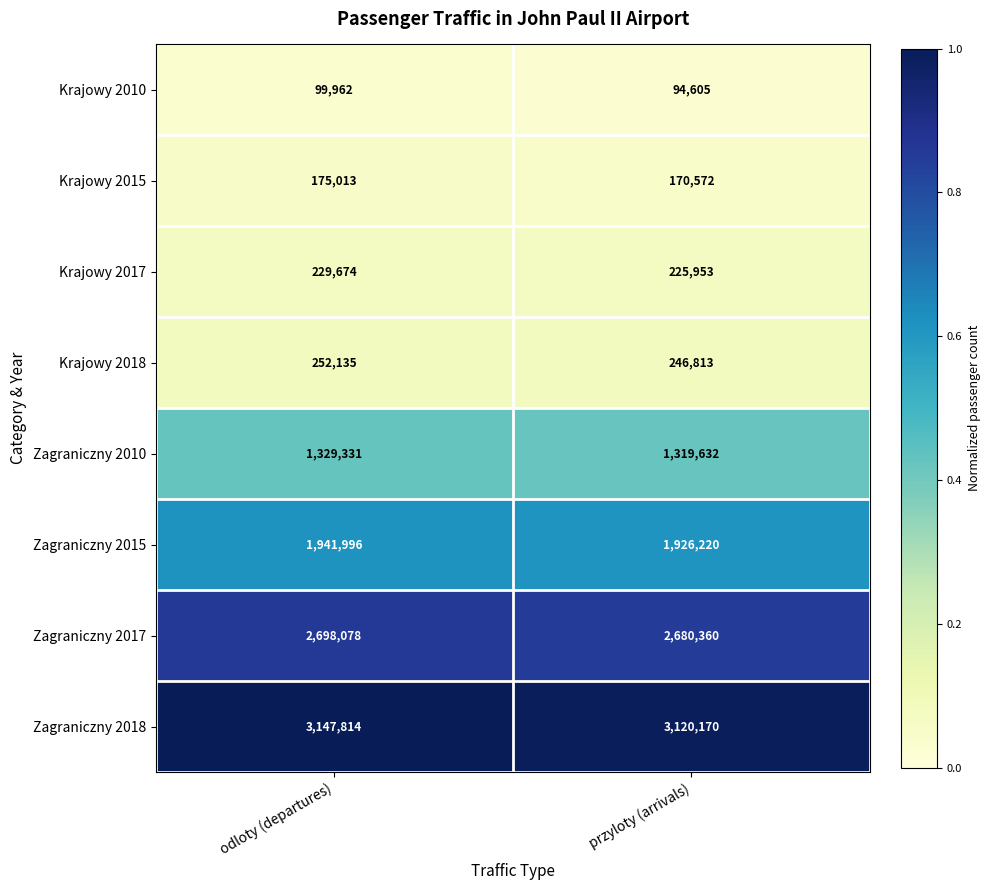

Reading left to right, list all the values displayed in this chart.

Krajowy 2010: 99962	94605
Krajowy 2015: 175013	170572
Krajowy 2017: 229674	225953
Krajowy 2018: 252135	246813
Zagraniczny 2010: 1329331	1319632
Zagraniczny 2015: 1941996	1926220
Zagraniczny 2017: 2698078	2680360
Zagraniczny 2018: 3147814	3120170